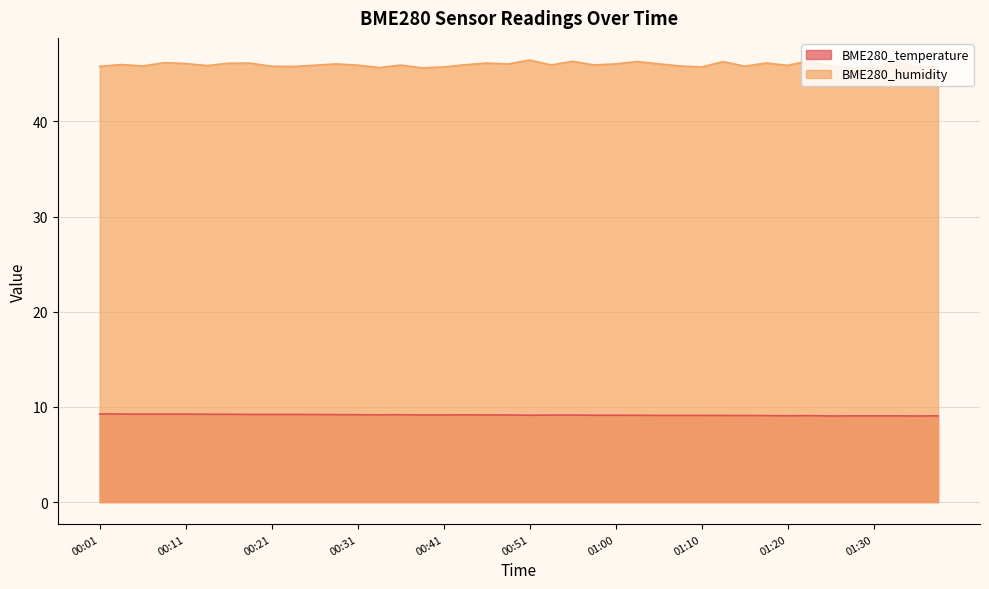

How many interior local valleys does the BME280_temperature series have?

5